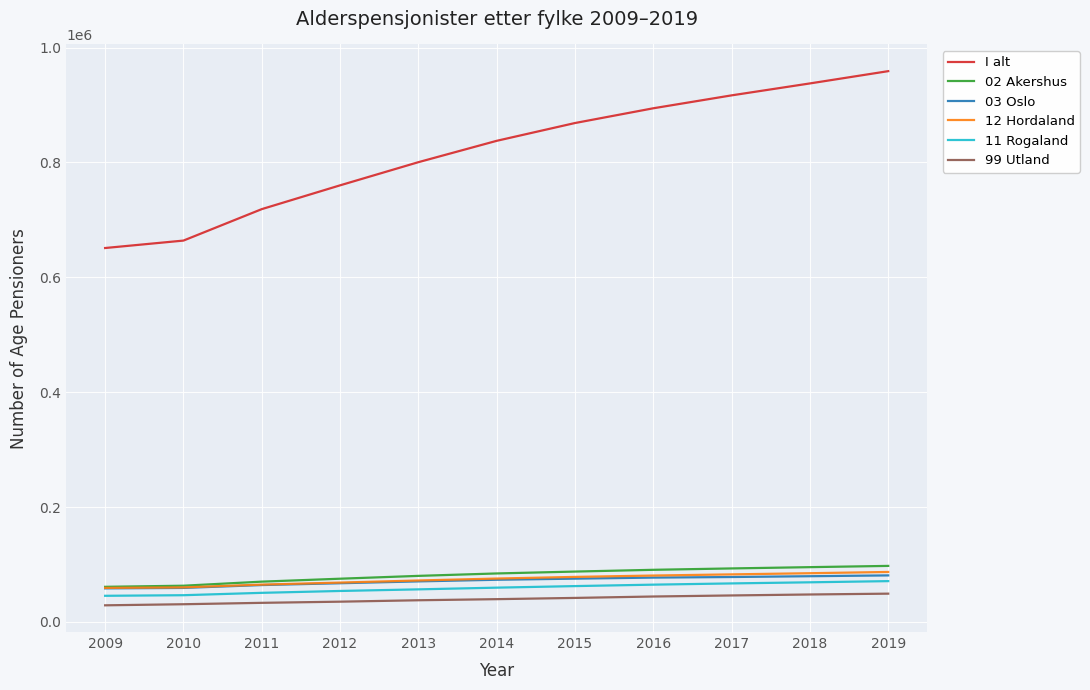

Which series has the largest total across all categories?

I alt